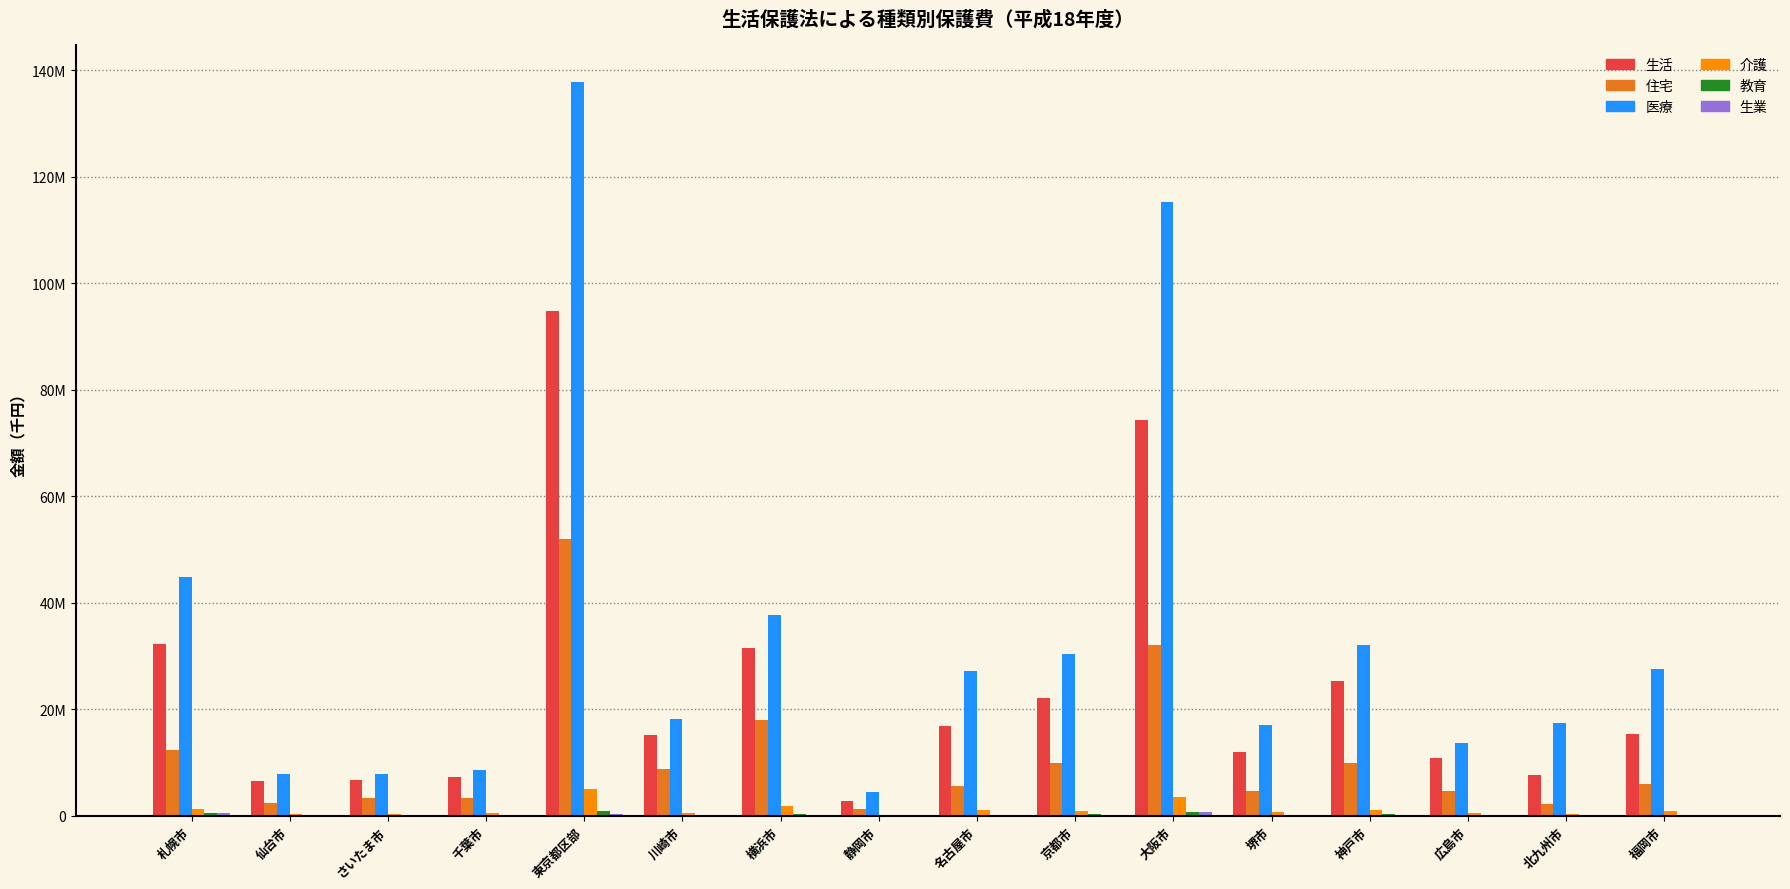

What position from the right is 名古屋市?

8